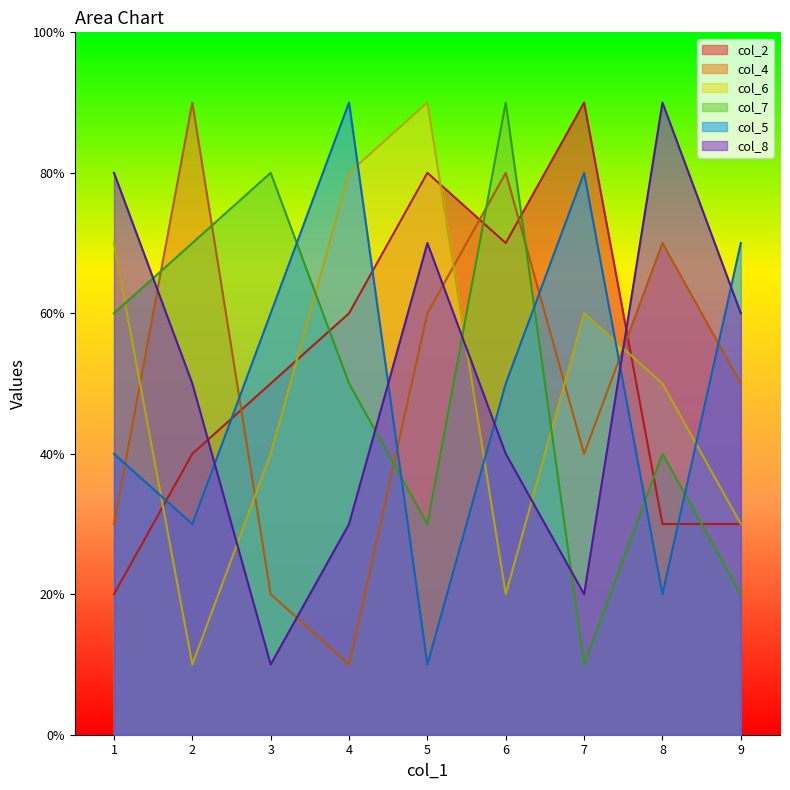

Does the chart display data point markers on the line(s)?

No